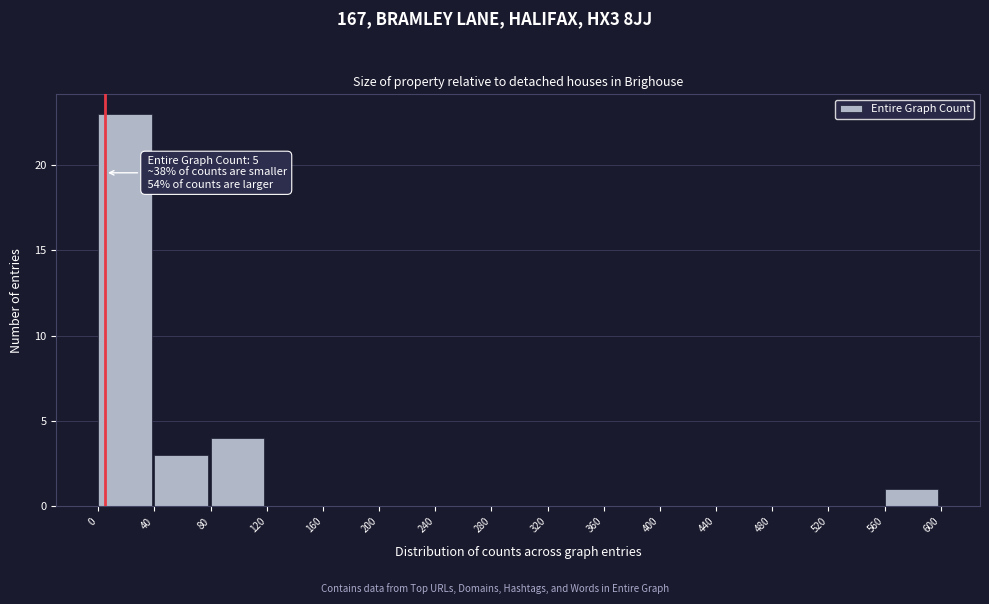

Which range on the x-axis has the tallest bar?

0 to 40